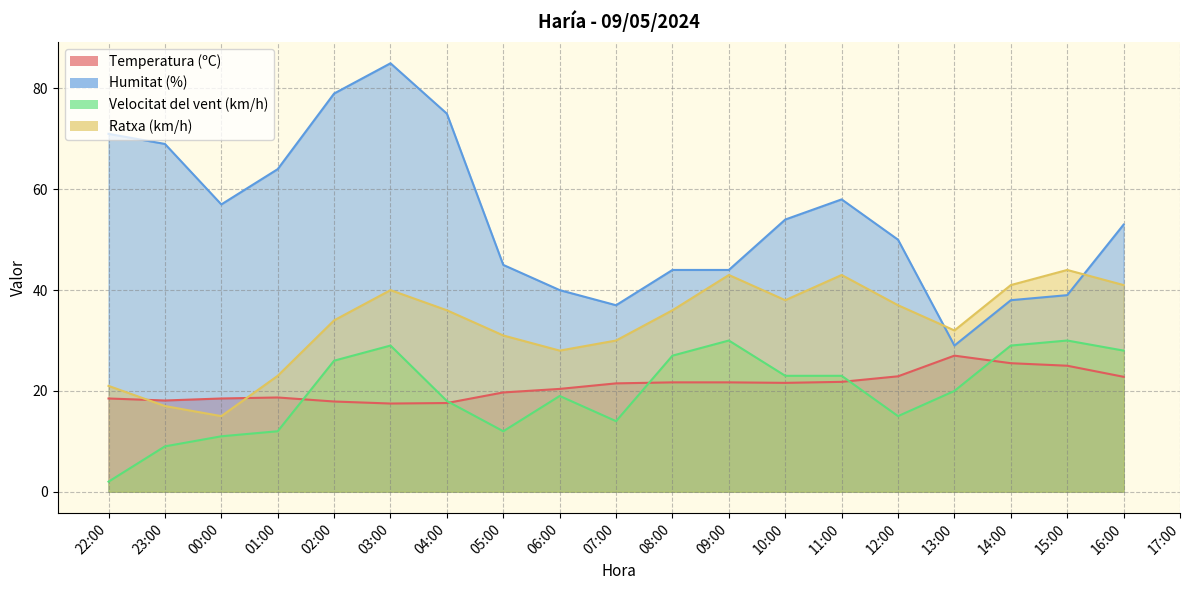

What is the difference between the highest and lowest values at 13:00?

12.0